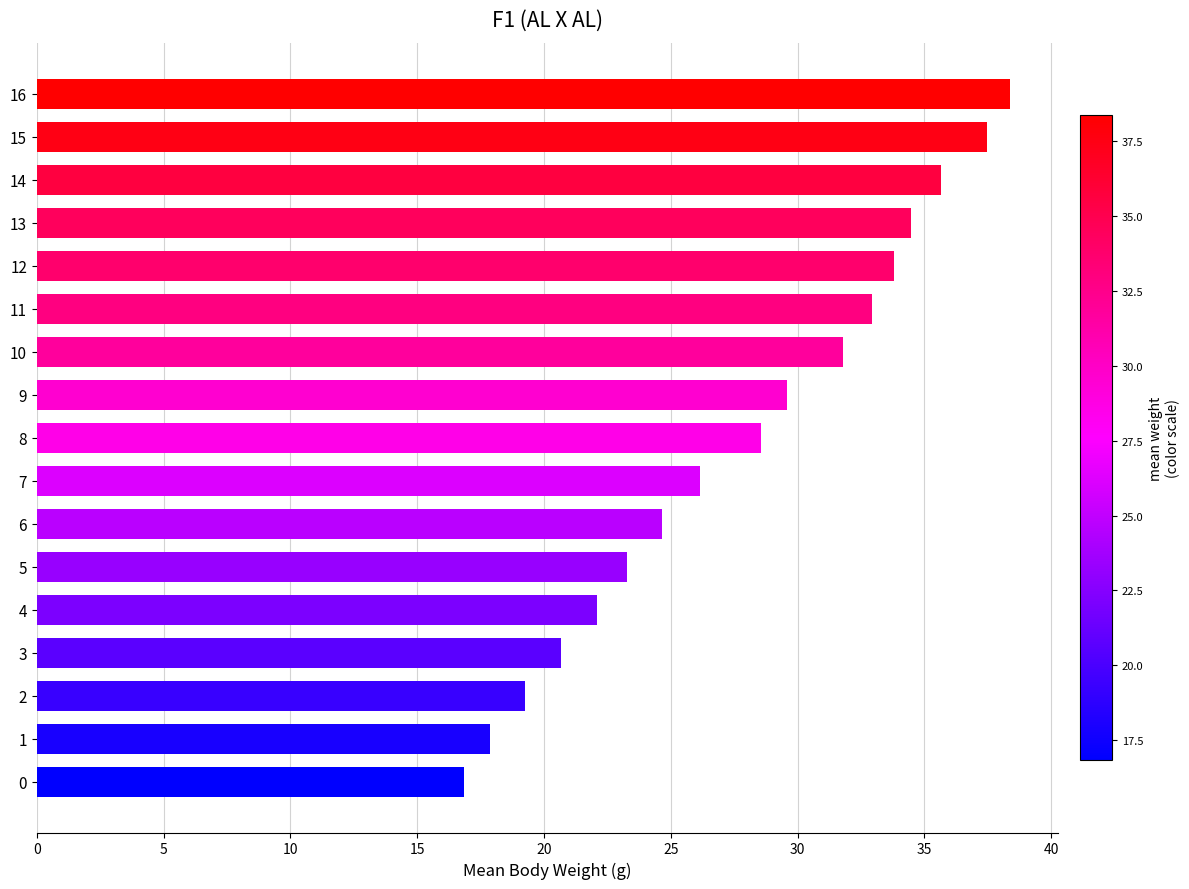

Does the chart contain any negative values?

No